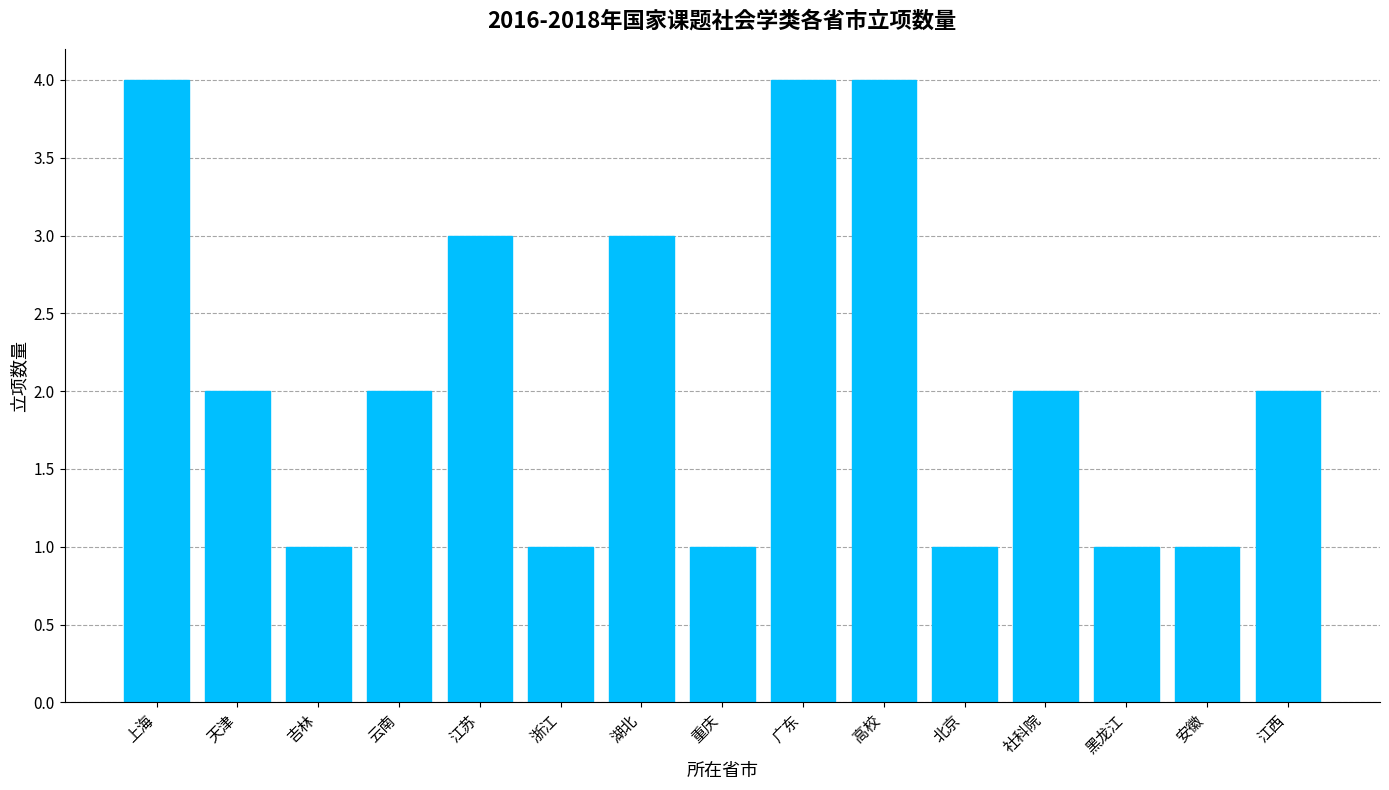

What is the ratio of the value at 高校 to the value at 天津?

2.0